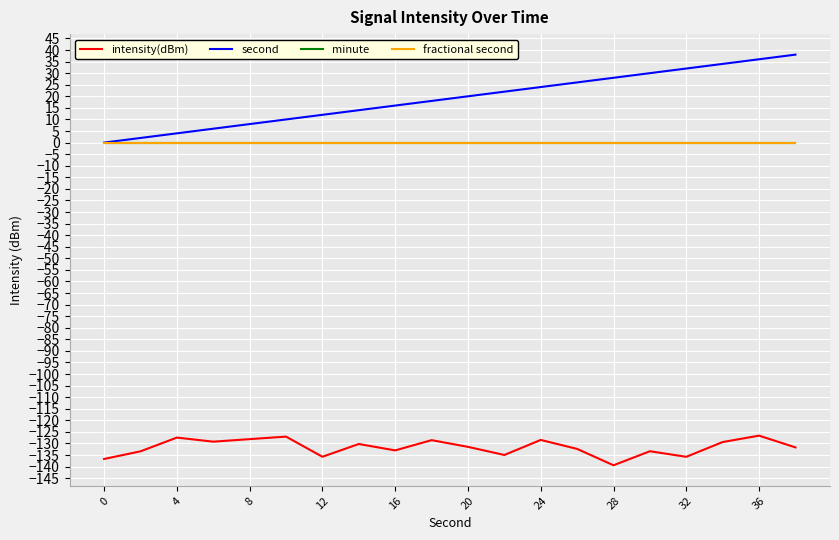

Does the chart display data point markers on the line(s)?

No